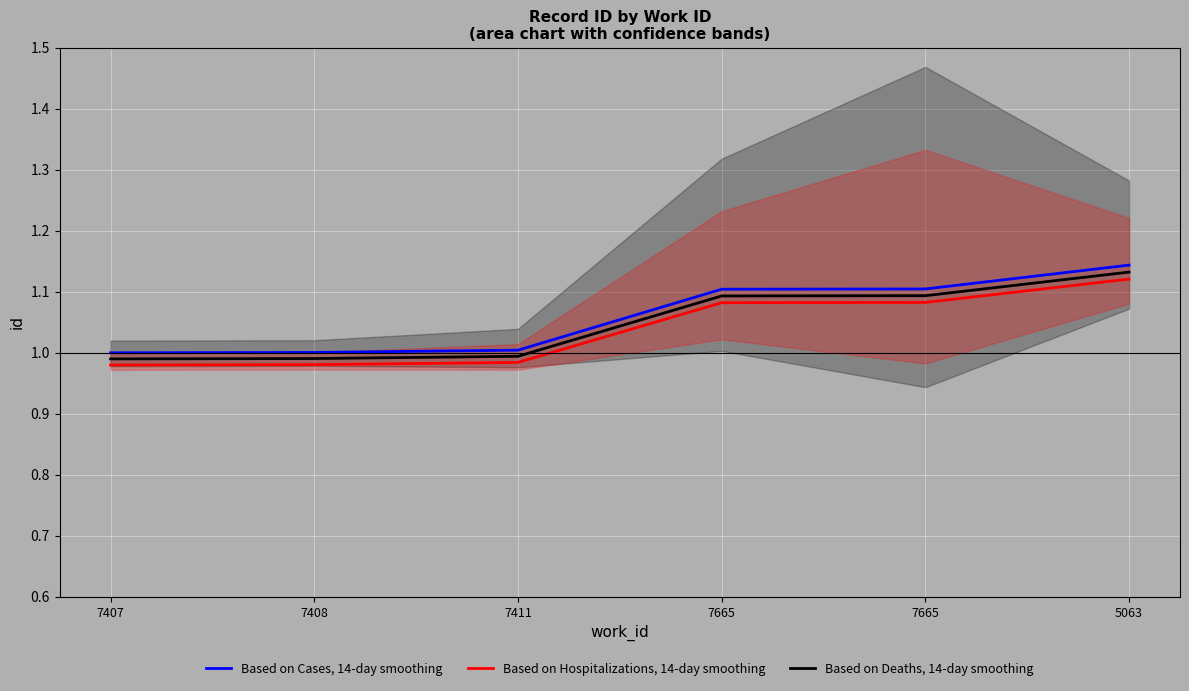

At how many categories does at least one series exceed 1?

5